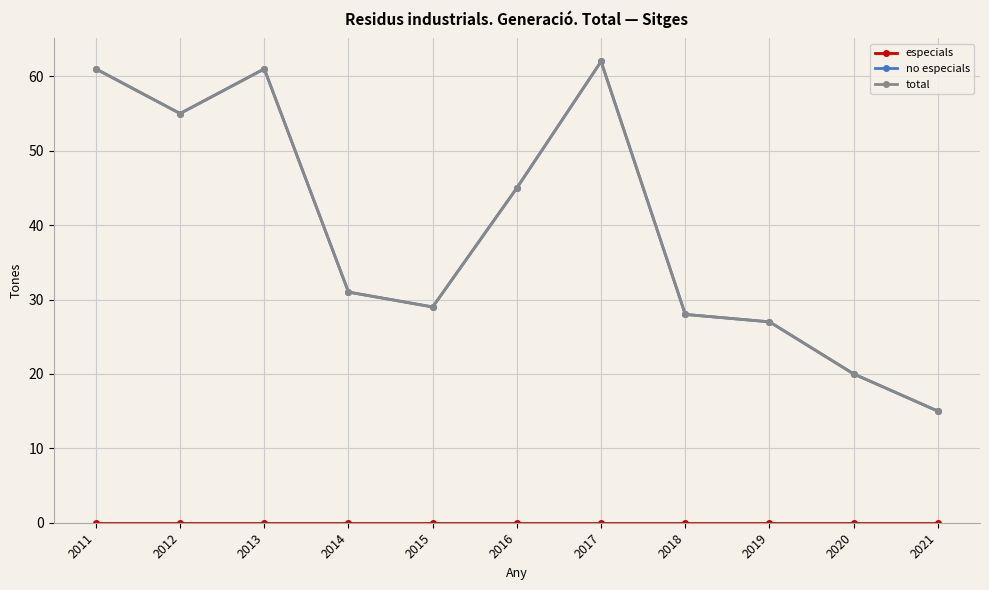

In no especials, how many points are higher than both neighbors (excluding endpoints)?

2